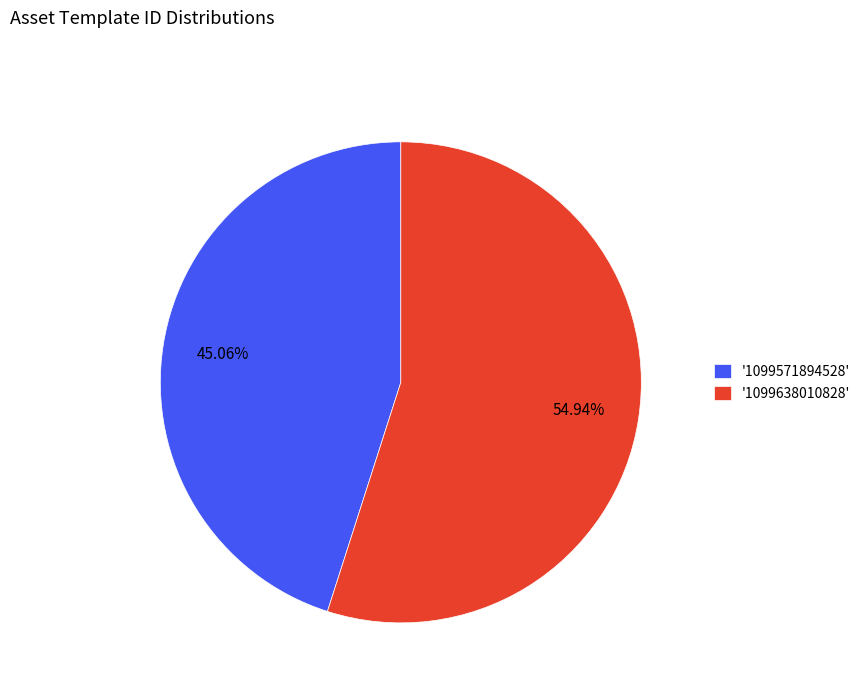

Is the sum of '1099638010828' and '1099571894528' greater than half?

Yes